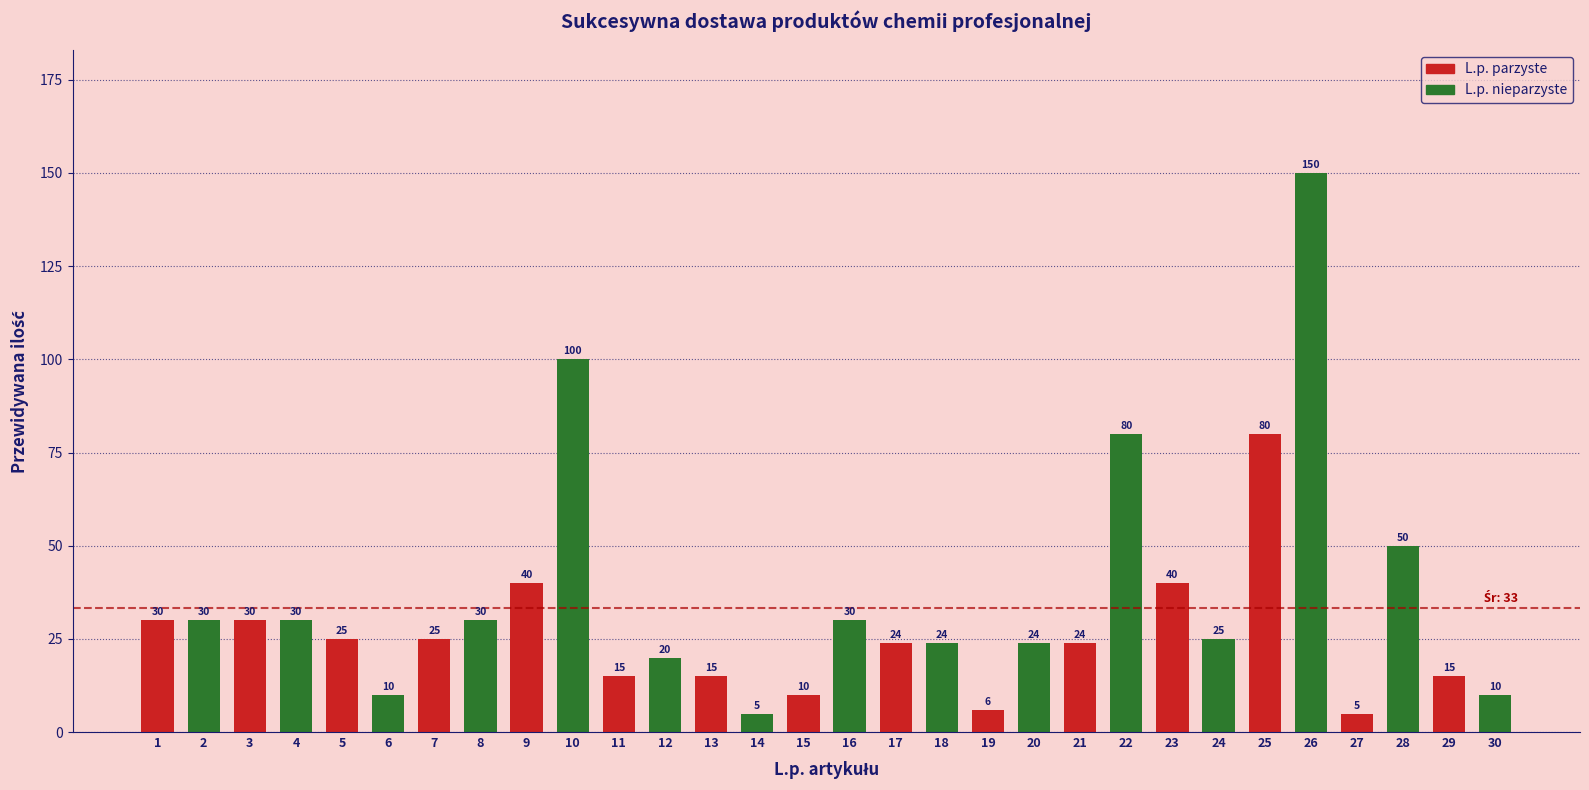

Does the chart contain any negative values?

No